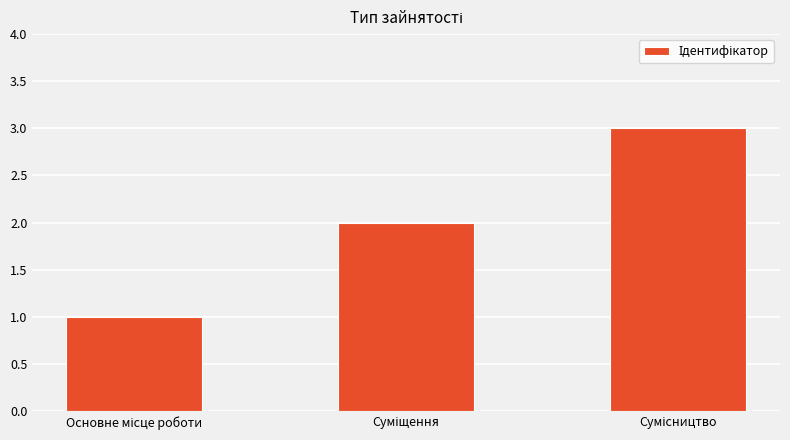

What is the sum of all values?

6